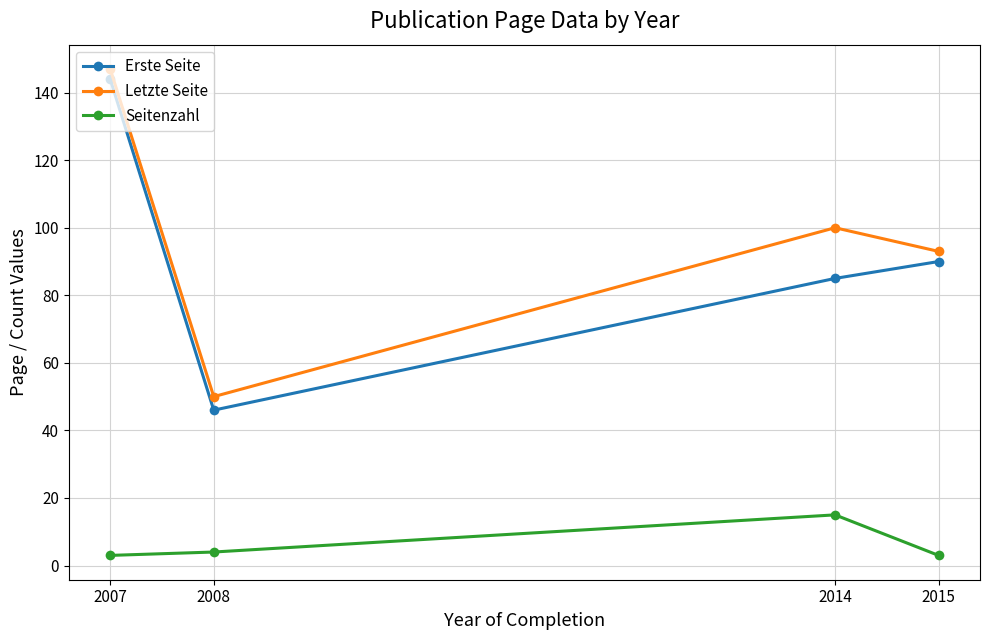

Is it true that Letzte Seite equals 122 at 2015?

False